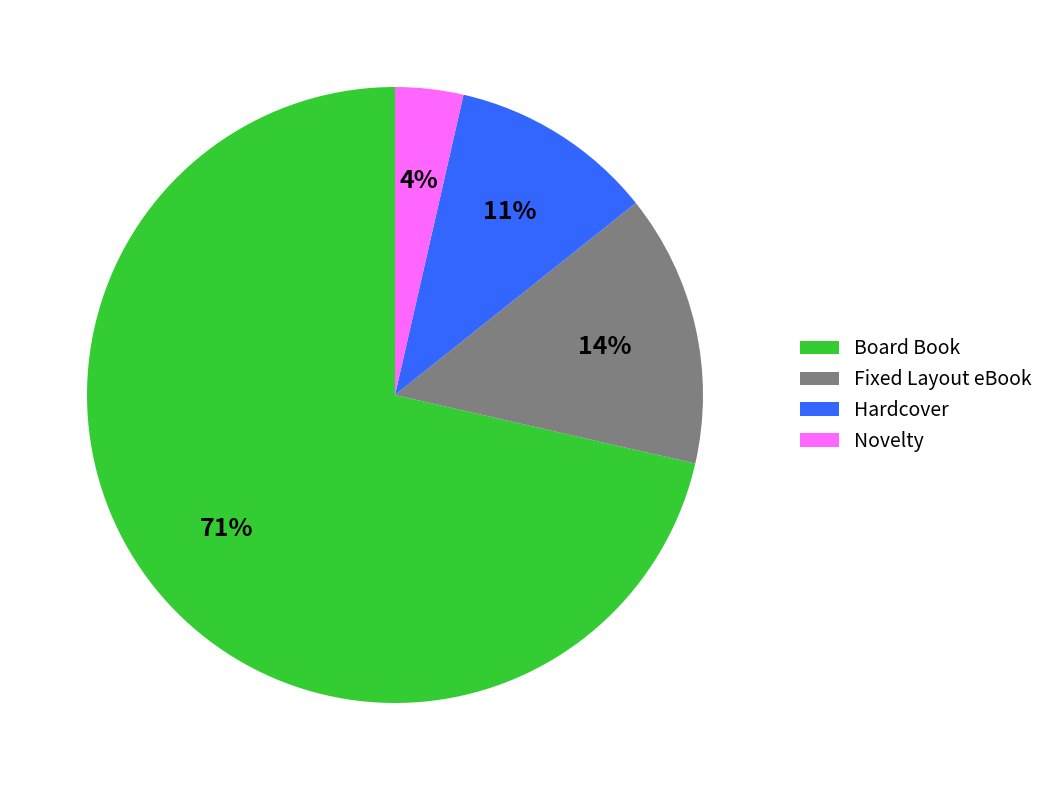

Rank the categories by value from lowest to highest.

Novelty, Hardcover, Fixed Layout eBook, Board Book